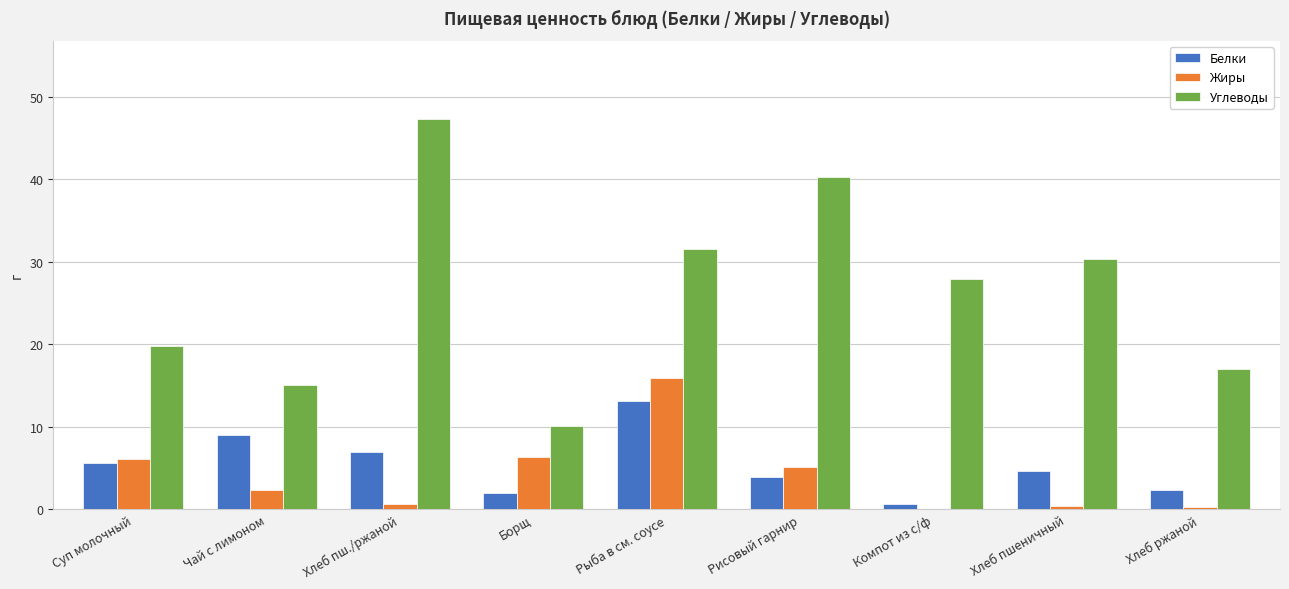

At which label does Углеводы reach its peak?

Хлеб пш./ржаной